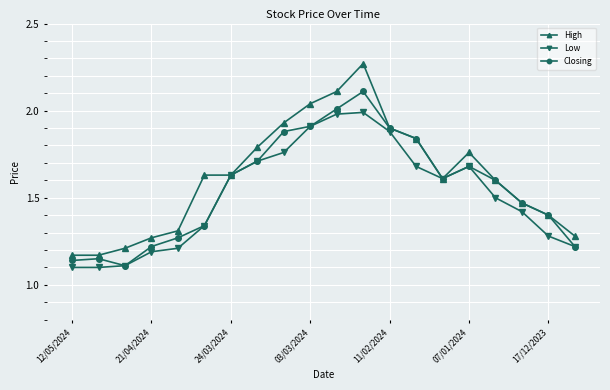

In Closing, how many points are higher than both neighbors (excluding endpoints)?

3